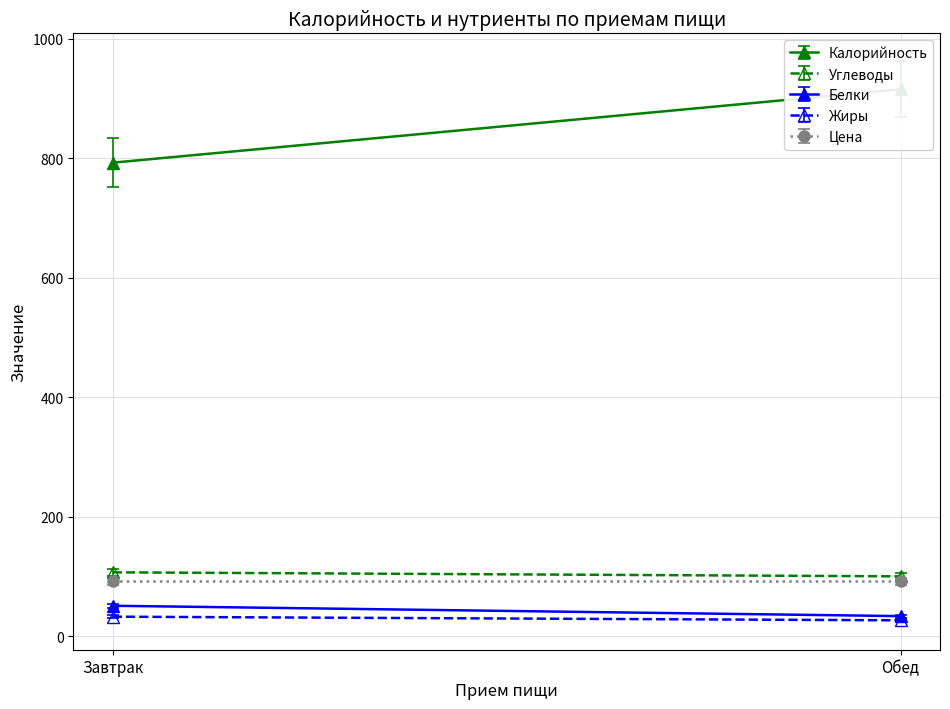

What position from the left is Обед?

2